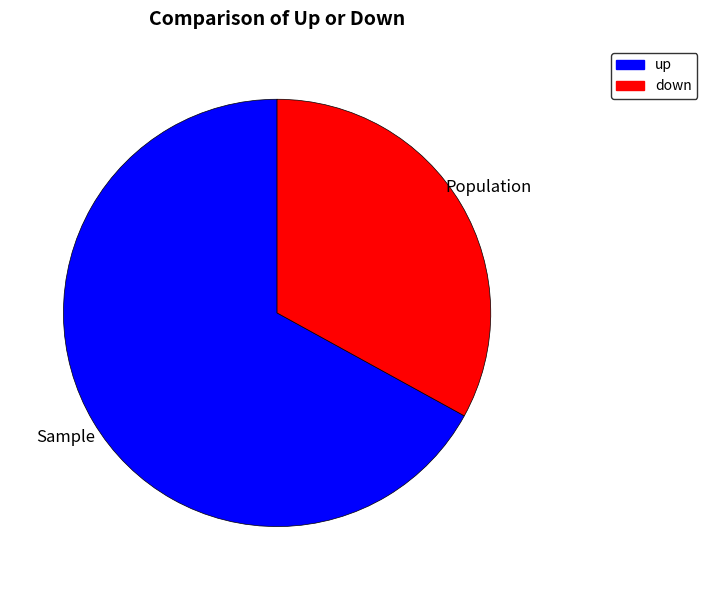

Does any single category account for the majority?

Yes